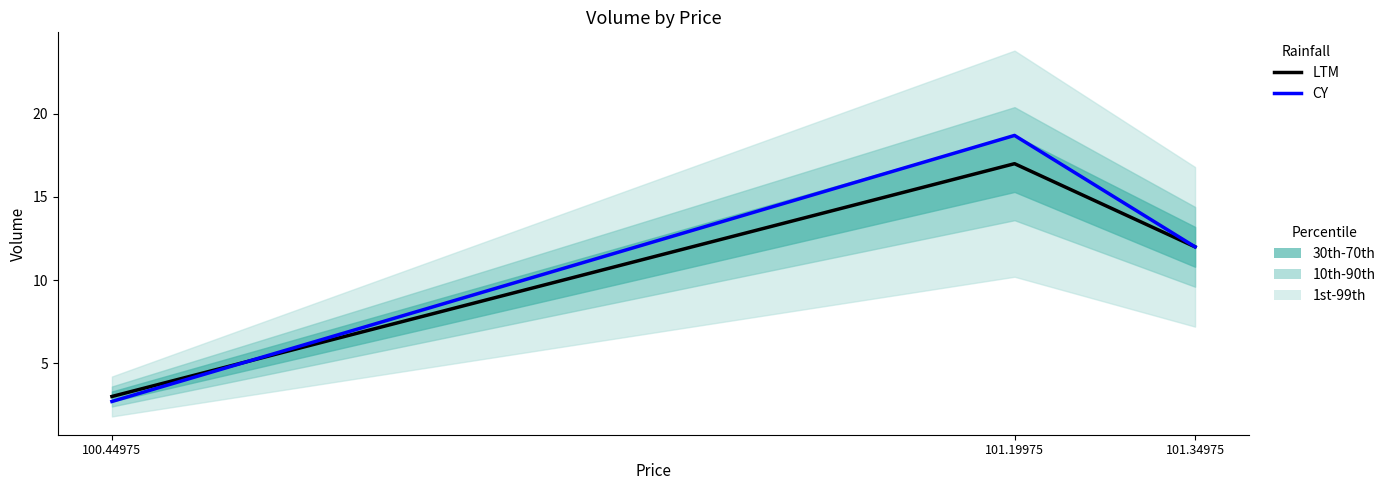

What is the smallest value displayed?

2.7